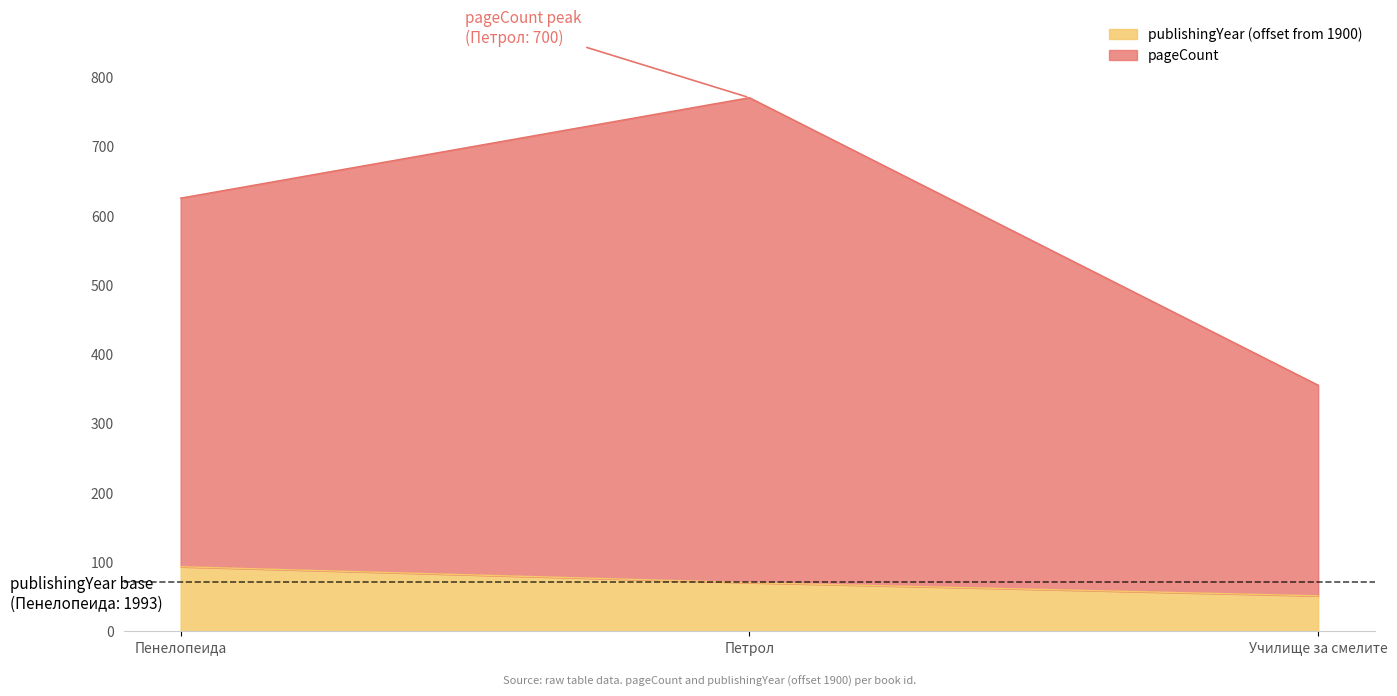

Which category has the lowest value in the publishingYear (offset from 1900) series?

Училище за смелите